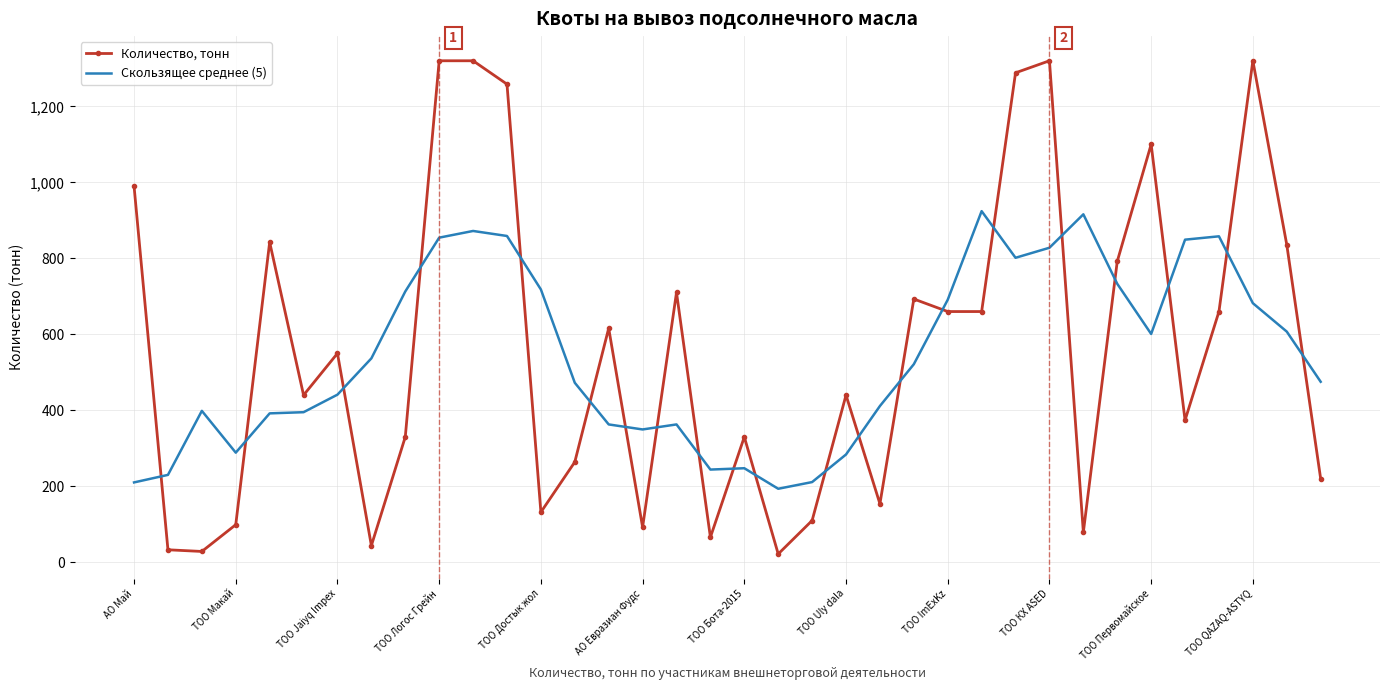

True or false: Скользящее среднее (5) and Количество, тонн intersect in this chart.

True